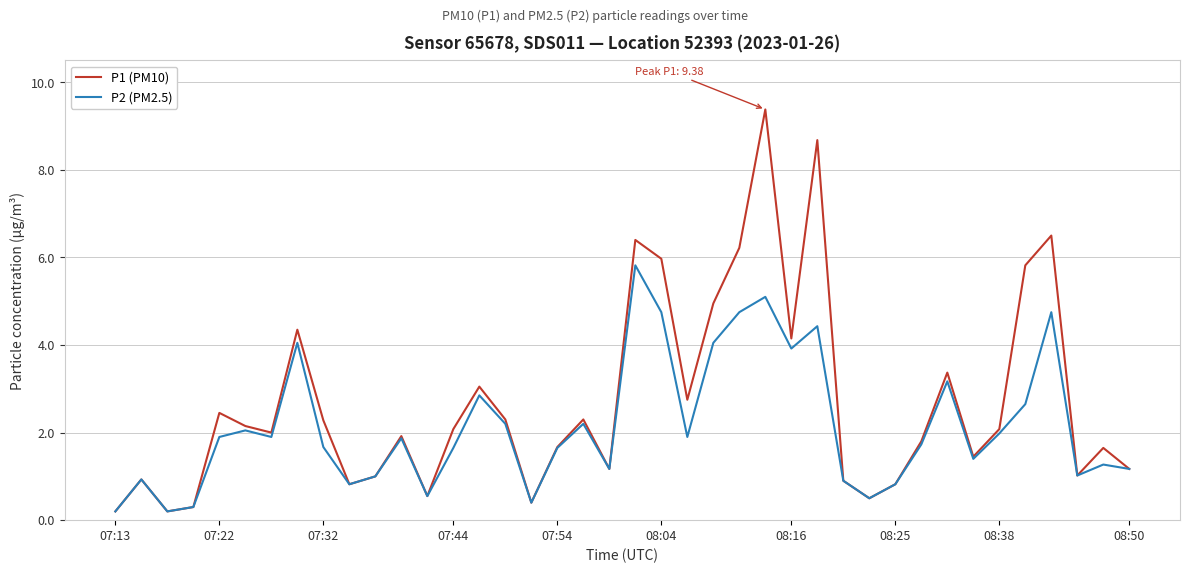

Which series has the largest total across all categories?

P1 (PM10)